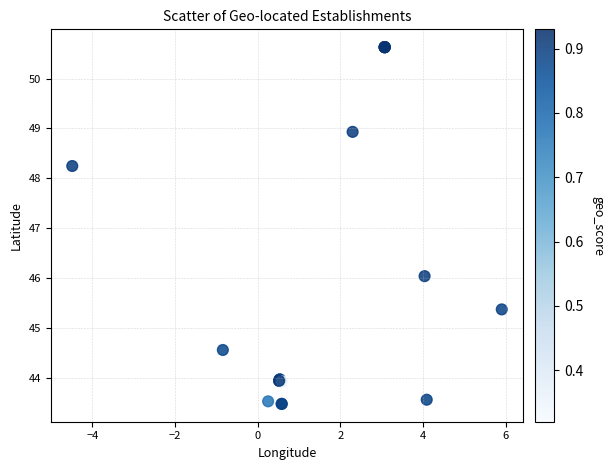

What Y value in the scatter plot is closest to 47?

46.0